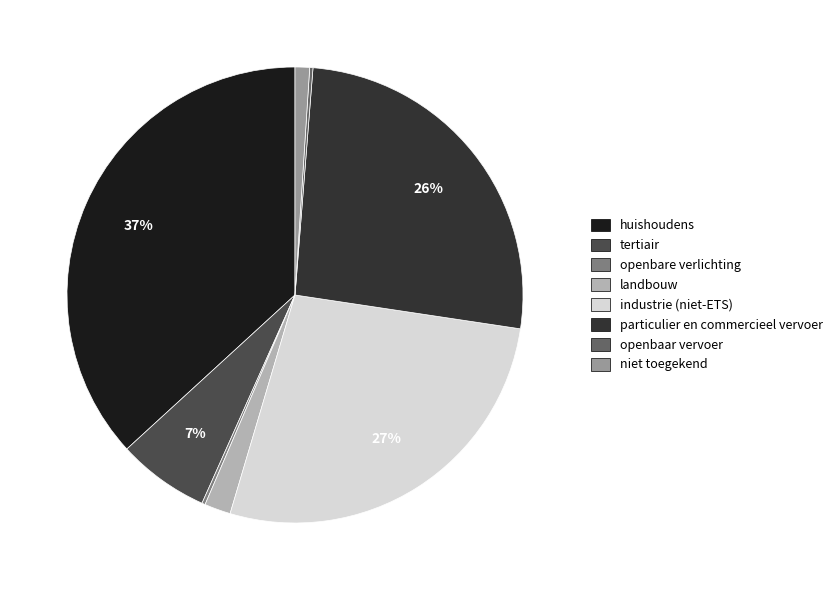

The particulier en commercieel vervoer slice represents 19% of the pie. True or false?

False